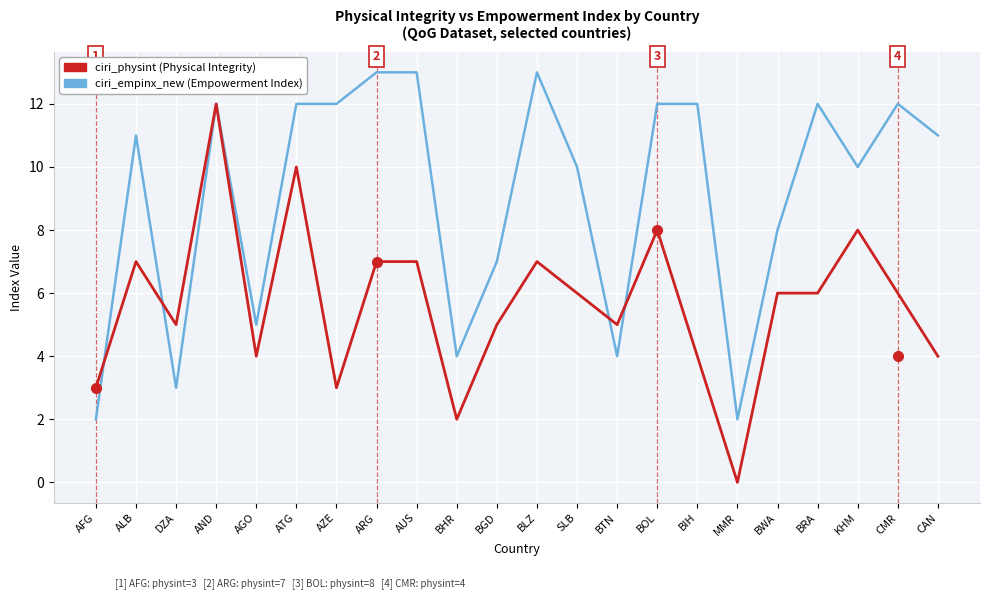

What is the spread (max minus min) of values at SLB?

4